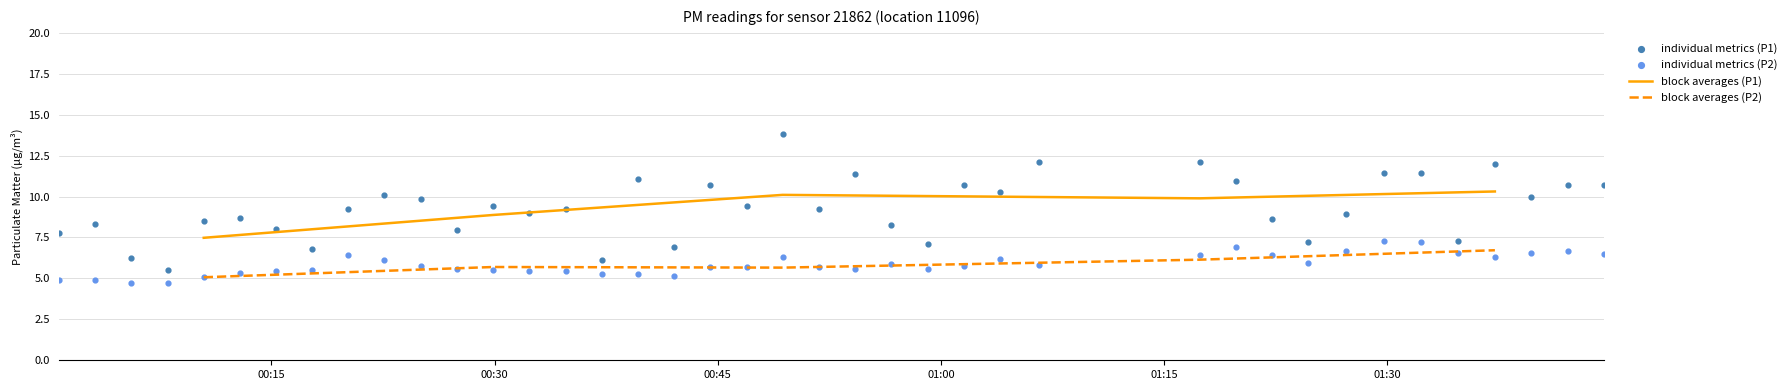

At how many categories does at least one series exceed 5?

40